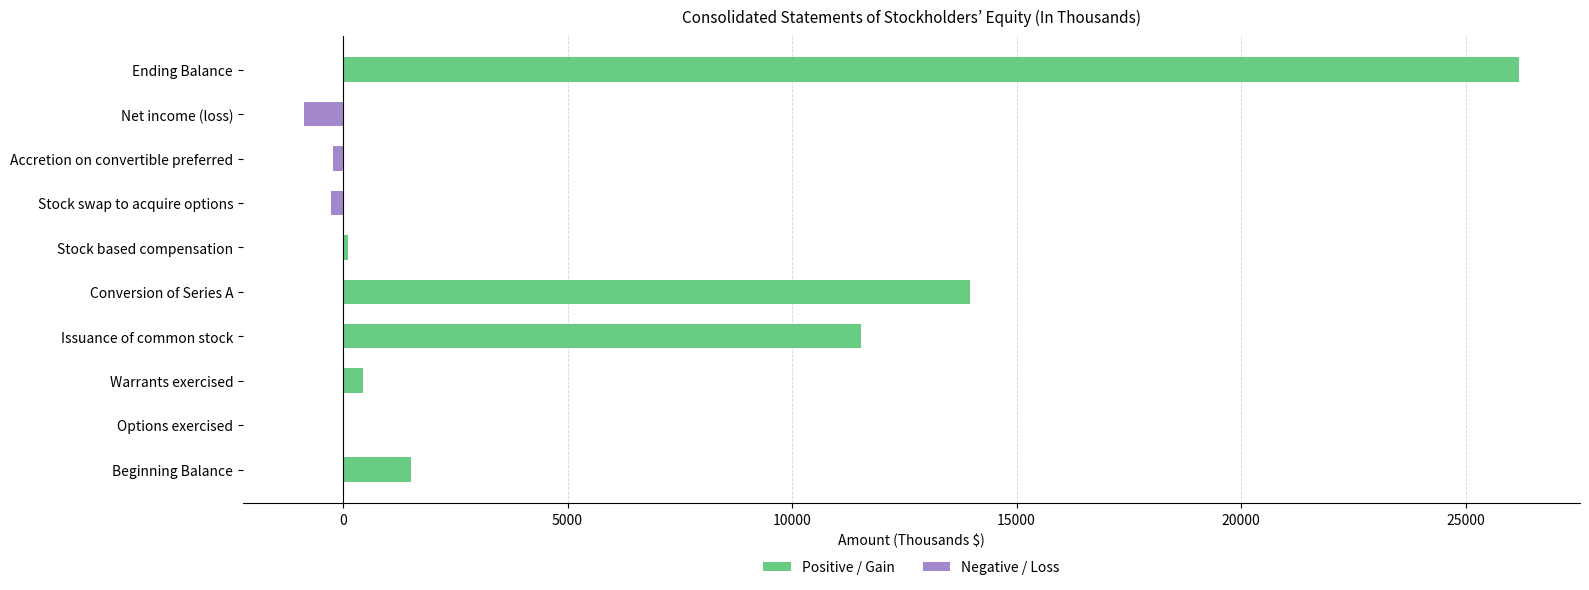

Between Beginning Balance and Ending Balance, which series saw the biggest shift?

Positive / Gain